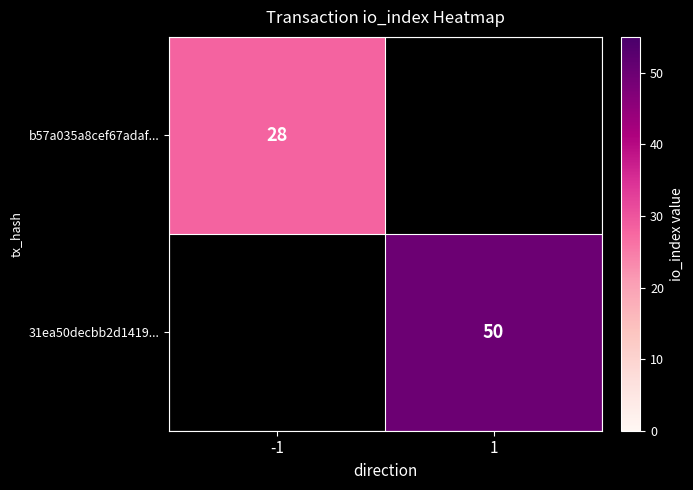

Is it true that 31ea50decbb2d1419... equals 68 at 1?

False